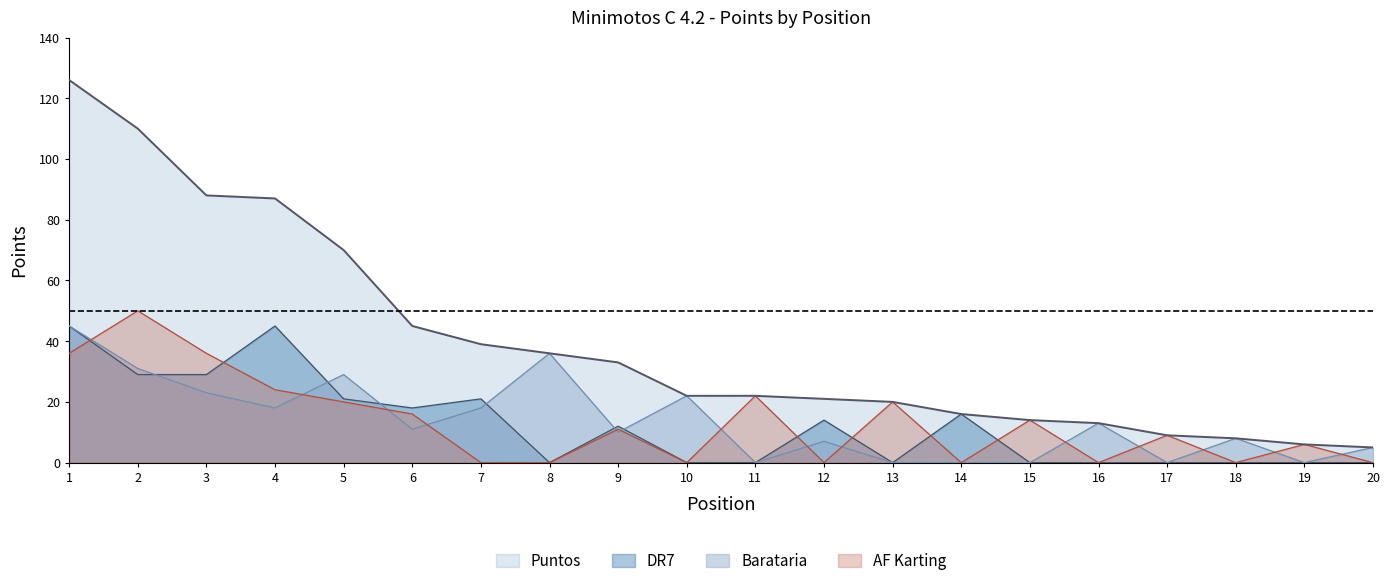

What is the value of the Barataria point at the 9th from the left?

10